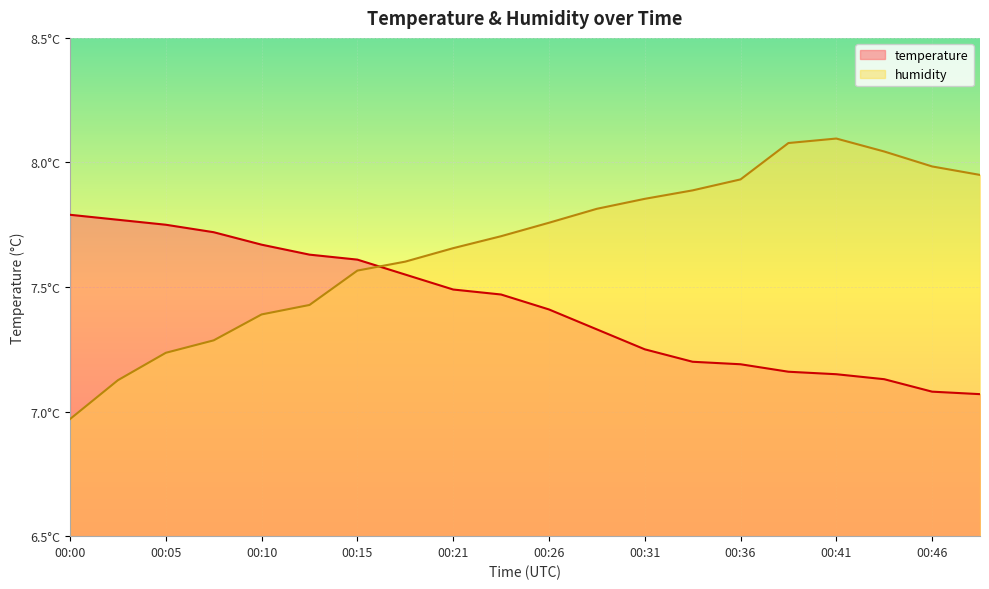

What are all the series names shown in the legend?

temperature, humidity